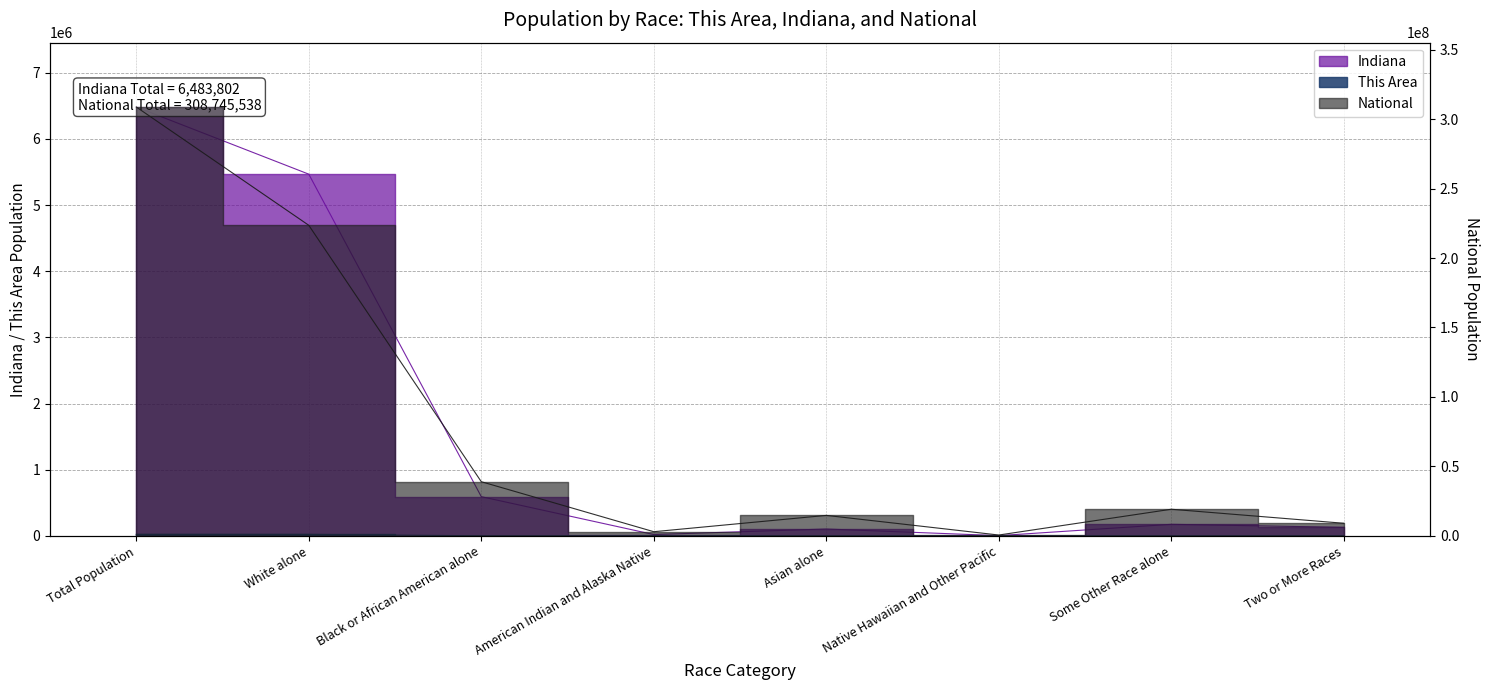

How many interior local peaks does the Indiana series have?

2